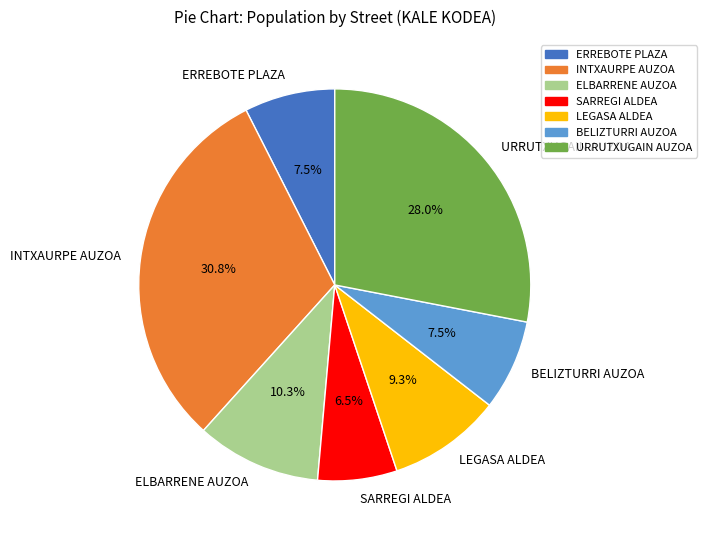

Between ELBARRENE AUZOA and ERREBOTE PLAZA, which is larger?

ELBARRENE AUZOA